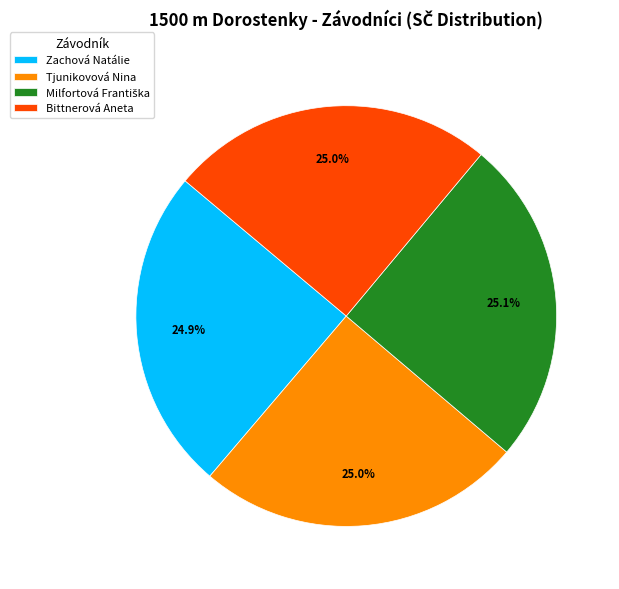

How many segments does this pie chart have?

4